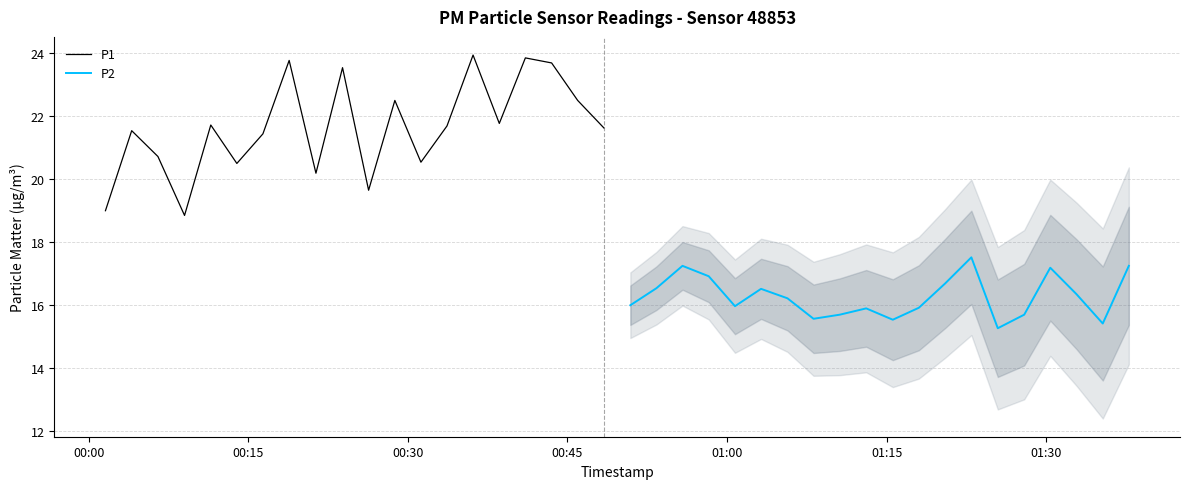

What is the highest value of the P2 series?

17.5